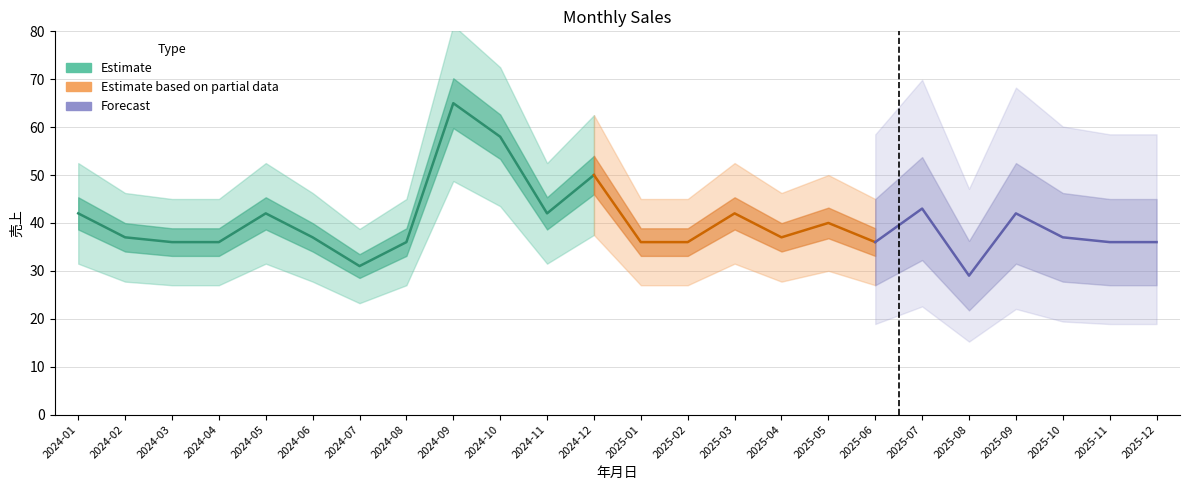

Reading left to right, extract all data points from this chart.

2024-01=42	2024-02=37	2024-03=36	2024-04=36	2024-05=42	2024-06=37	2024-07=31	2024-08=36	2024-09=65	2024-10=58	2024-11=42	2024-12=50	2025-01=36	2025-02=36	2025-03=42	2025-04=37	2025-05=40	2025-06=36	2025-07=43	2025-08=29	2025-09=42	2025-10=37	2025-11=36	2025-12=36